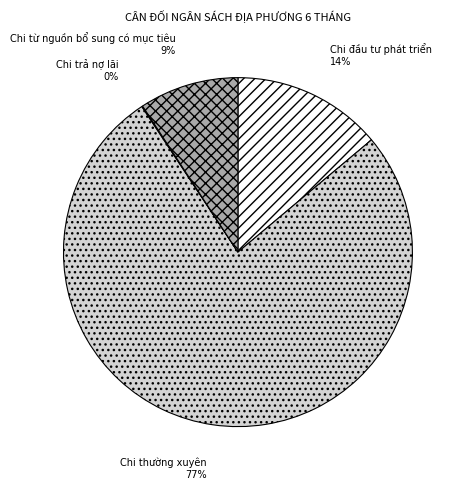

Which category has the biggest portion of the pie?

Chi thường xuyên